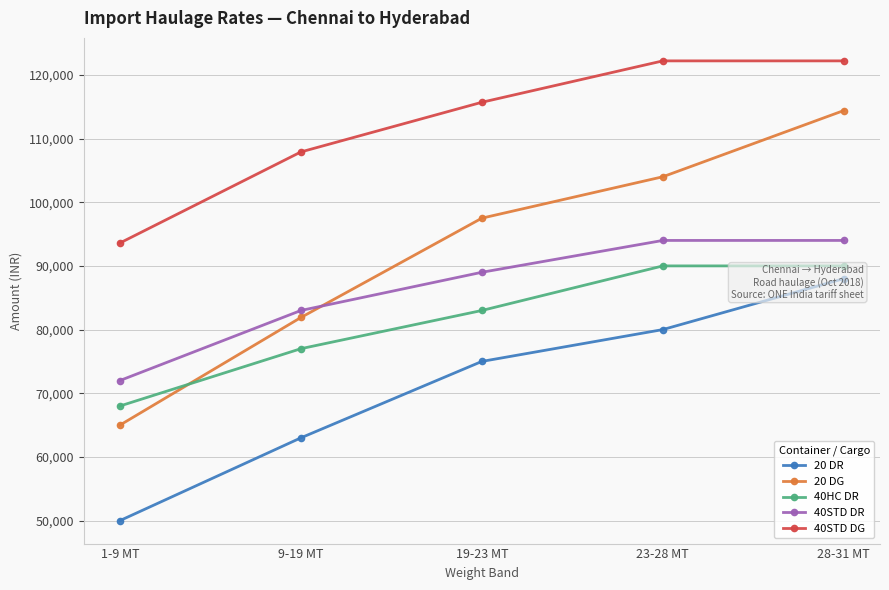

What is the sum of all 40HC DR values?

408000